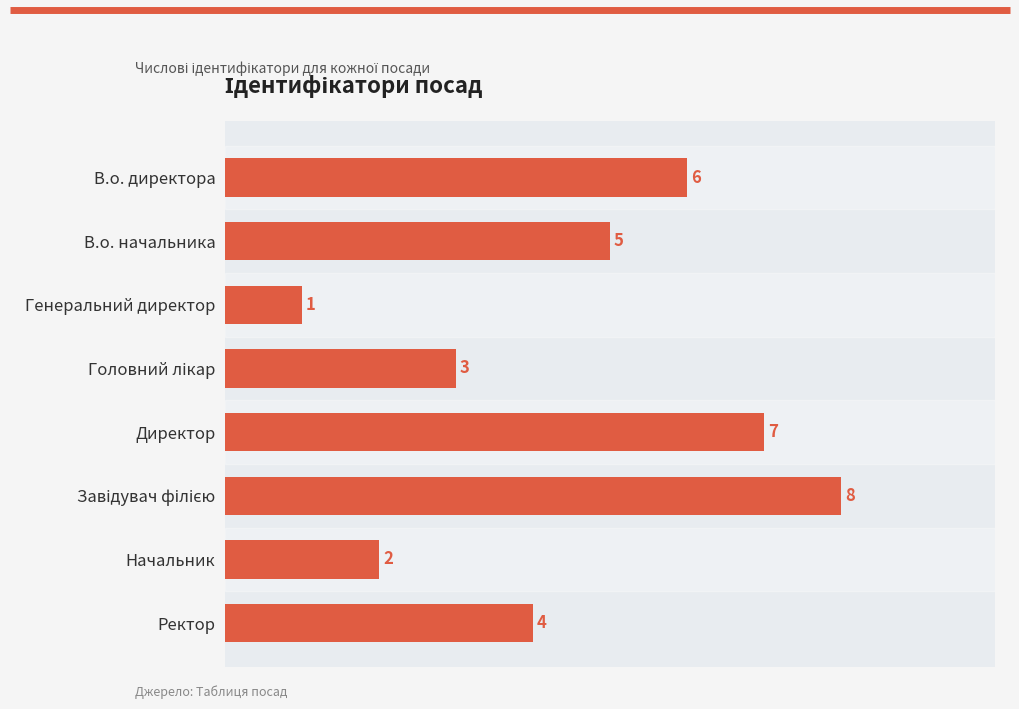

What is the difference between the maximum and minimum values?

7